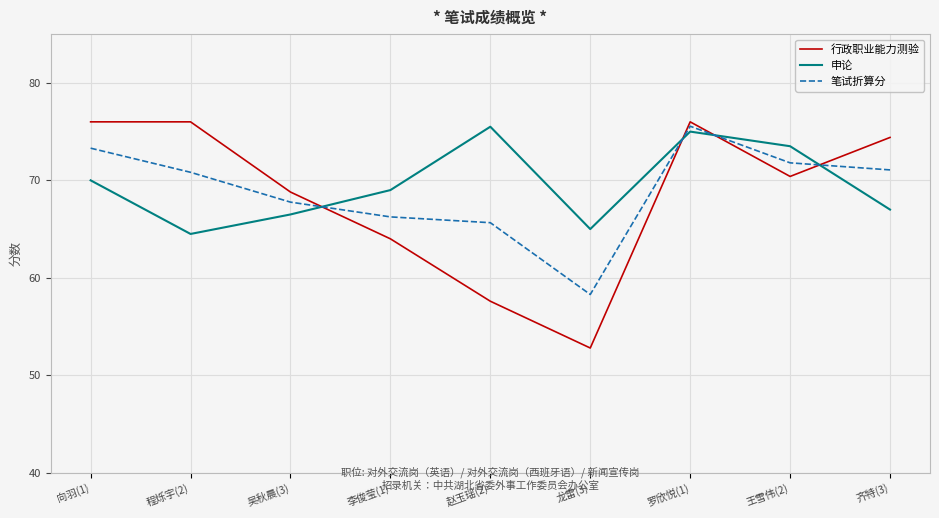

True or false: 笔试折算分 and 行政职业能力测验 intersect in this chart.

True